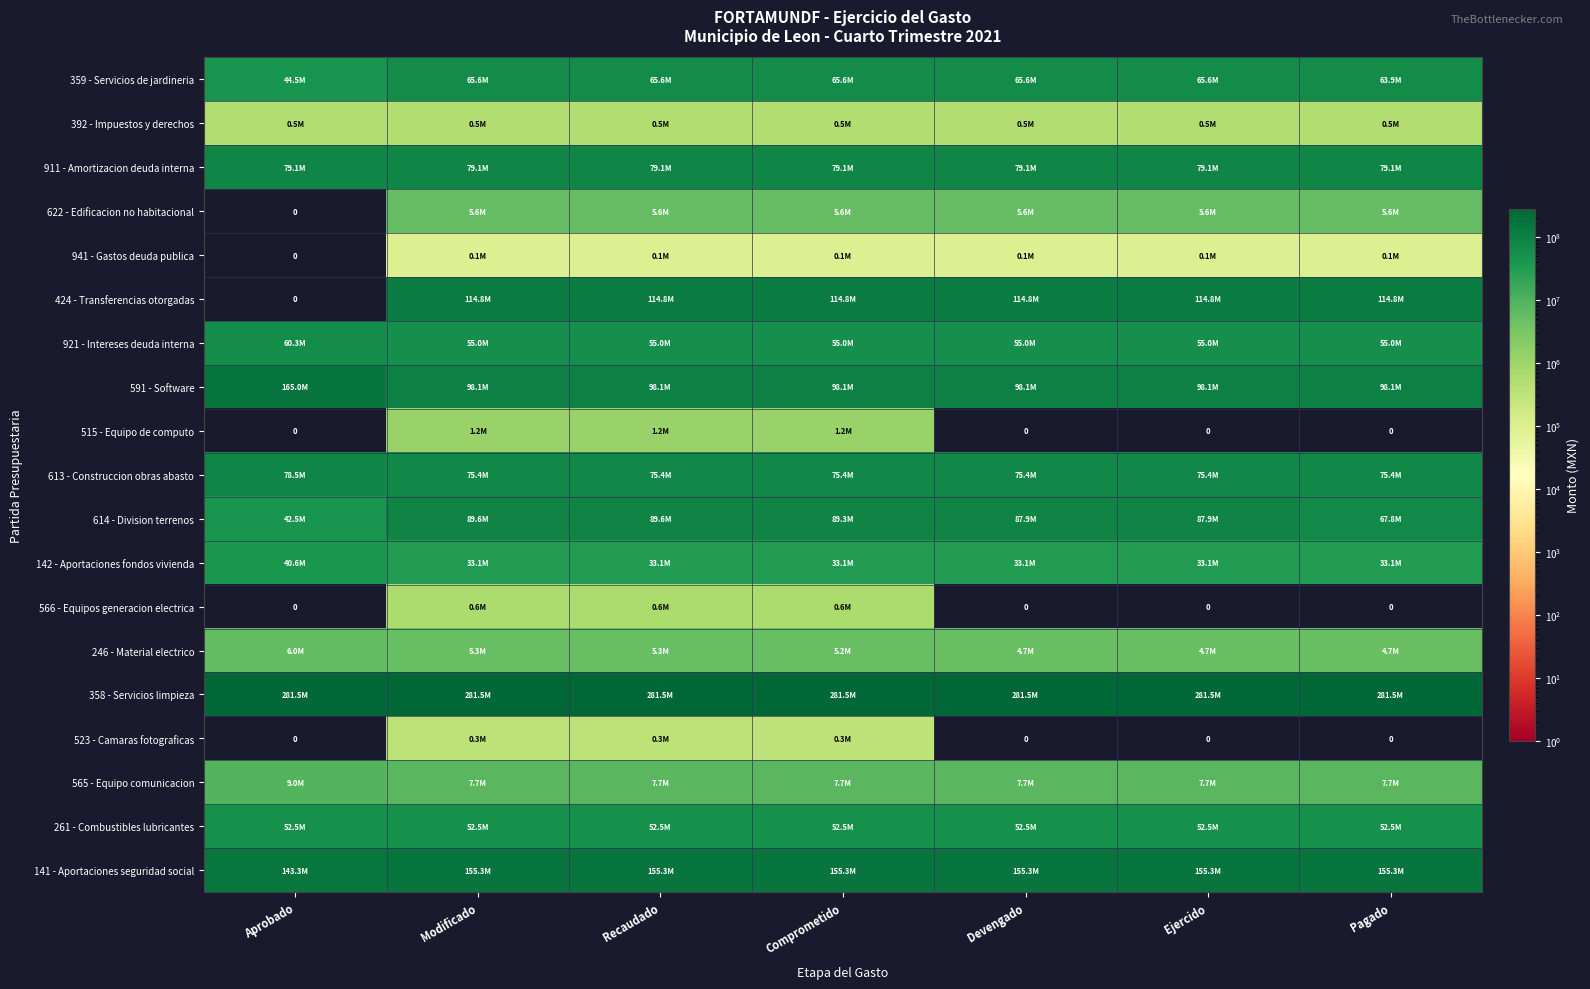

At Modificado, list the series in order from smallest to largest.

941 - Gastos deuda publica, 523 - Camaras fotograficas, 392 - Impuestos y derechos, 566 - Equipos generacion electrica, 515 - Equipo de computo, 246 - Material electrico, 622 - Edificacion no habitacional, 565 - Equipo comunicacion, 142 - Aportaciones fondos vivienda, 261 - Combustibles lubricantes, 921 - Intereses deuda interna, 359 - Servicios de jardineria, 613 - Construccion obras abasto, 911 - Amortizacion deuda interna, 614 - Division terrenos, 591 - Software, 424 - Transferencias otorgadas, 141 - Aportaciones seguridad social, 358 - Servicios limpieza